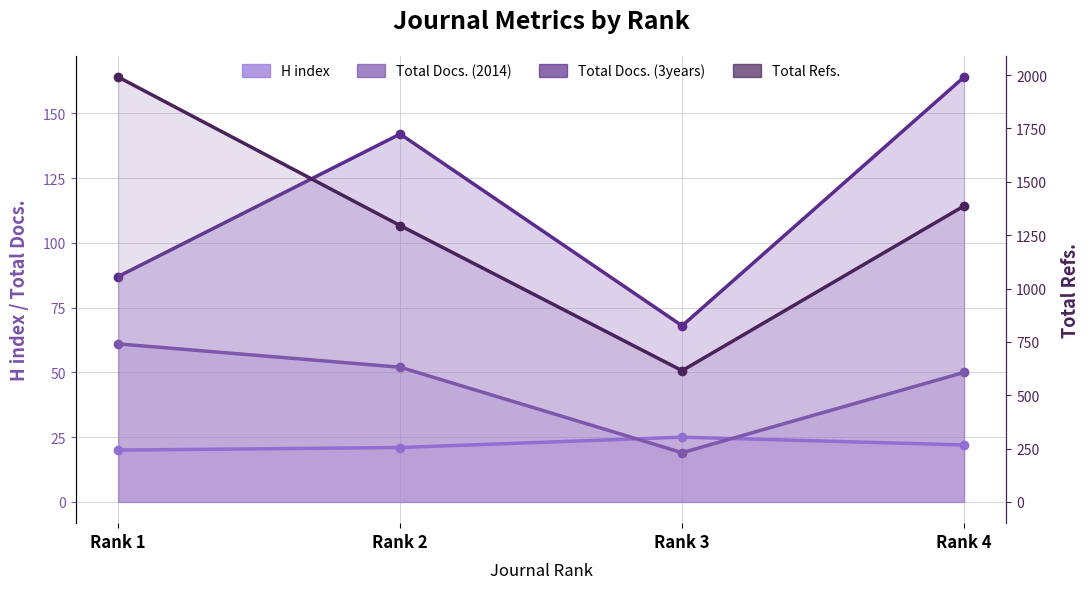

What is the average value of the Total Docs. (2014) series?

46